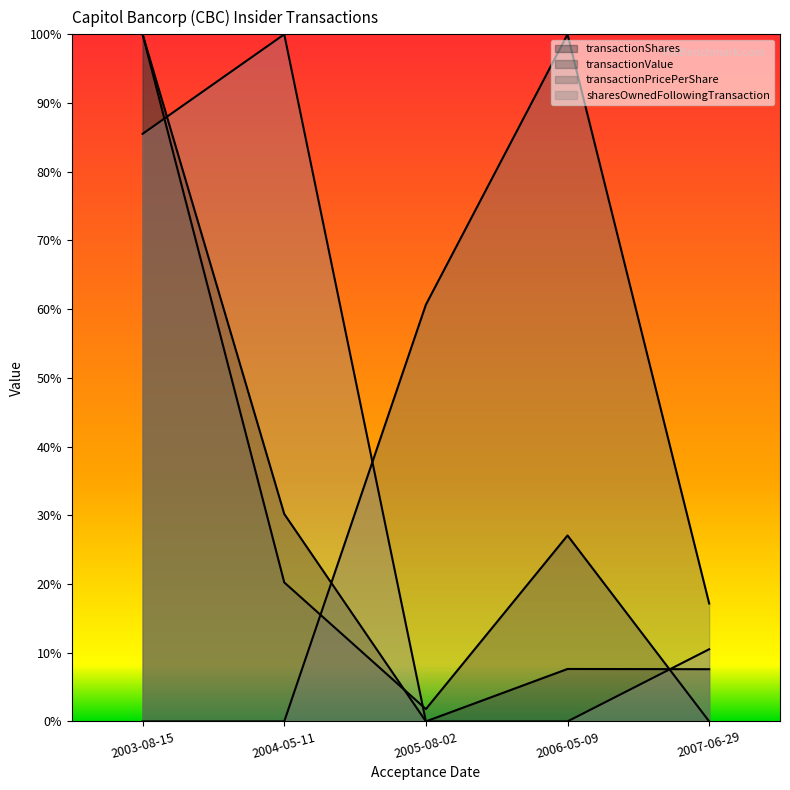

Which category has the highest value in the transactionPricePerShare series?

2006-05-09